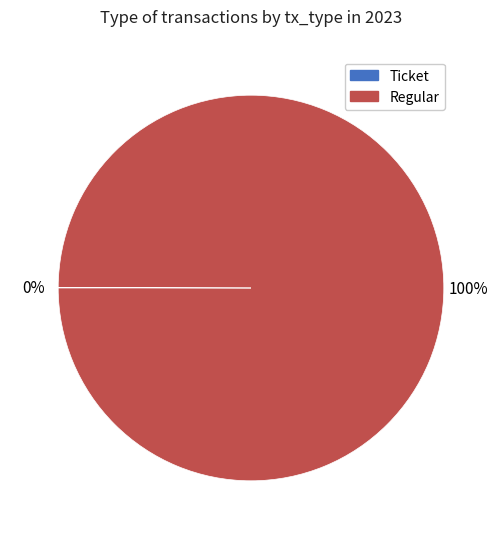

To the nearest percent, what is the difference between the largest and smallest slice percentages?

100%